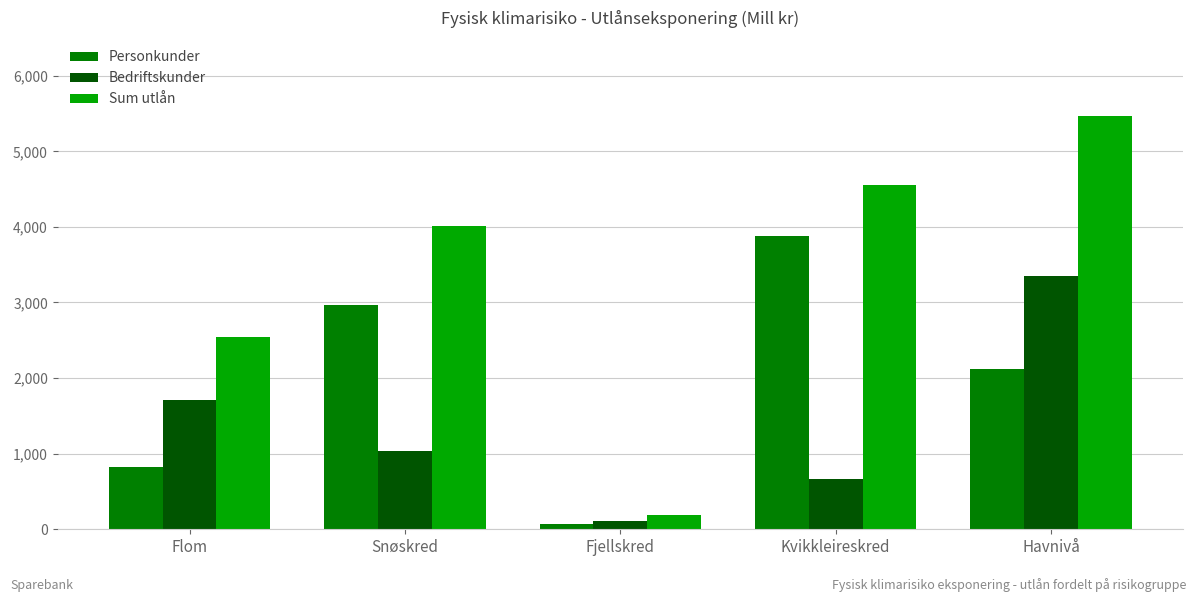

List the labels in order of Bedriftskunder value, smallest first.

Fjellskred, Kvikkleireskred, Snøskred, Flom, Havnivå